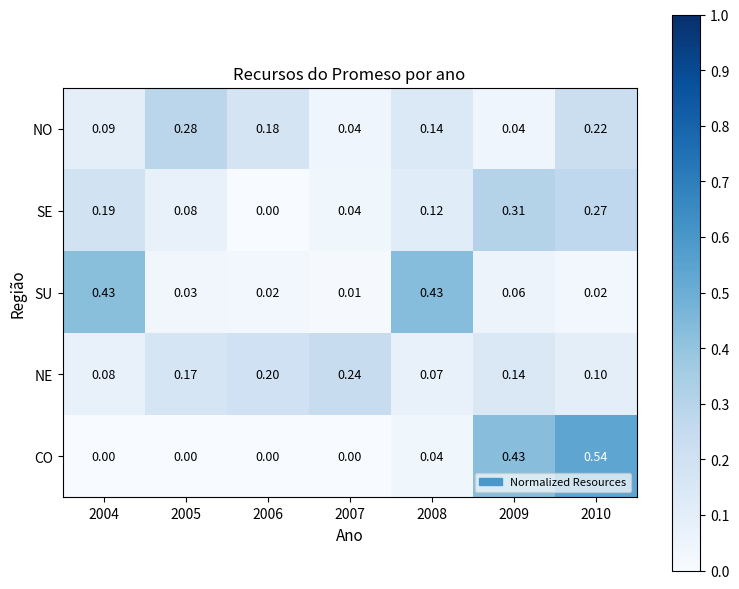

Which series changed the most between 2006 and 2009?

CO